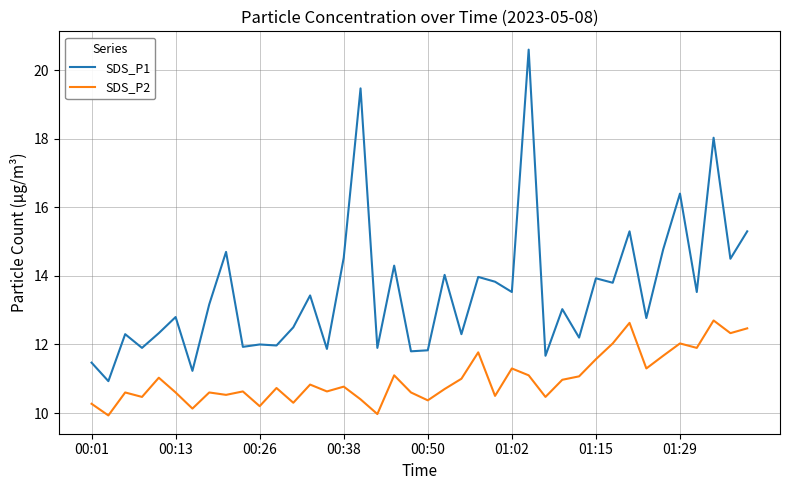

True or false: SDS_P2 has more than 0 interior local peaks.

True